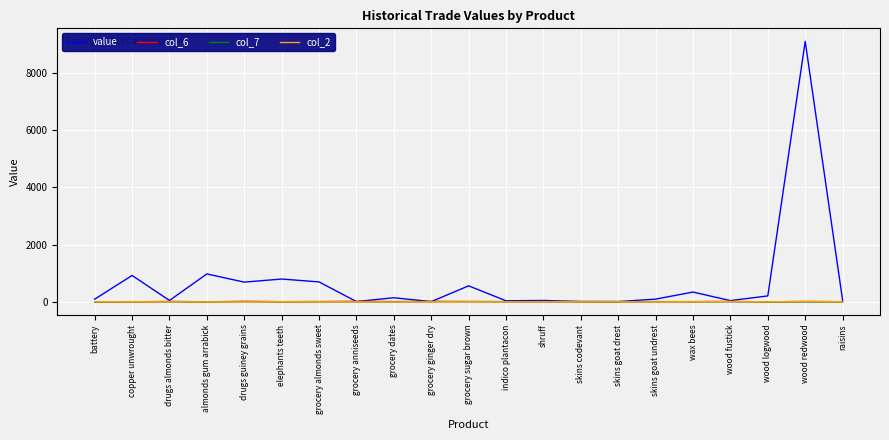

What is the greatest value displayed?

9109